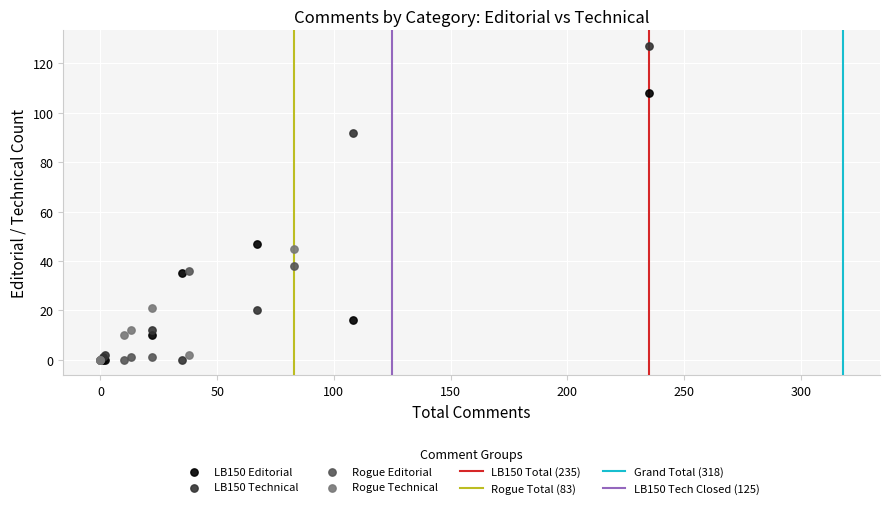

Which series has the largest Y range (max minus min)?

LB150 Technical